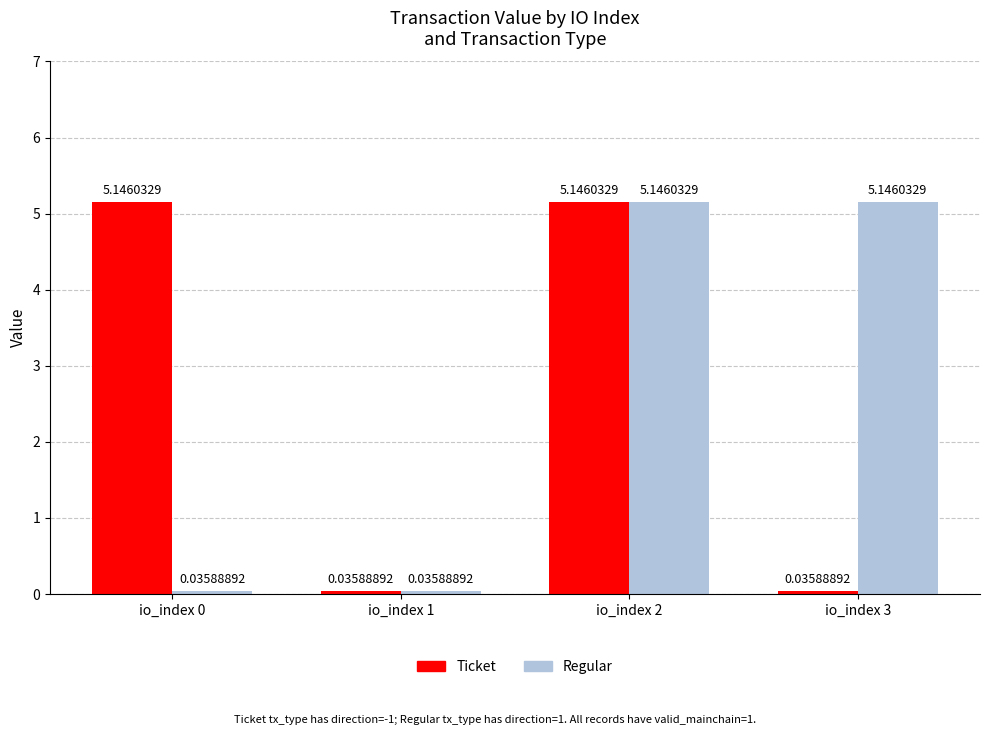

Rank the series at io_index 3 from highest to lowest value.

Regular, Ticket